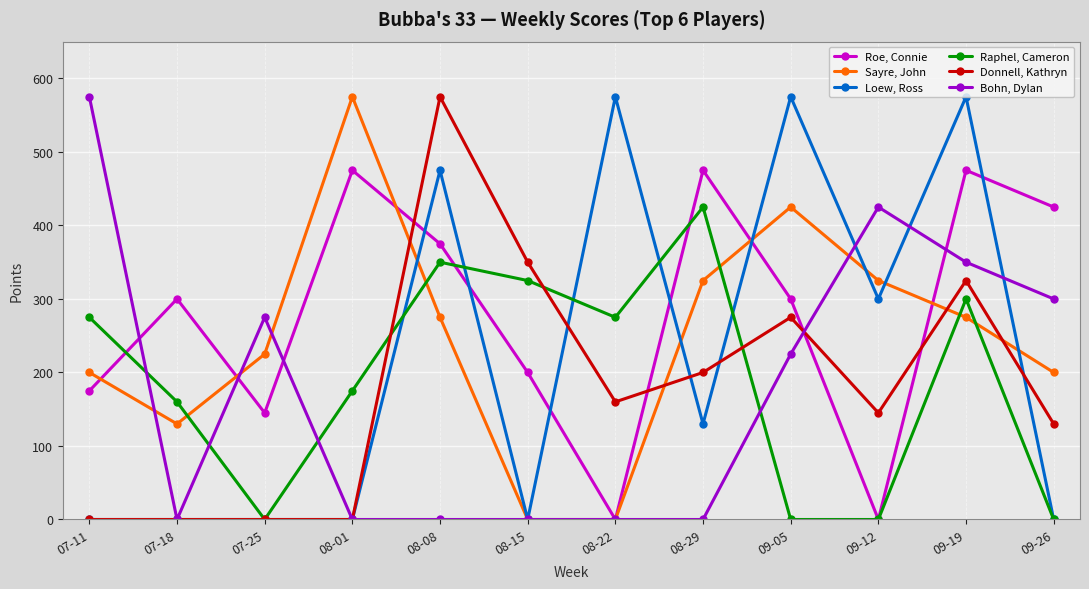

How many lines are shown in the chart?

6